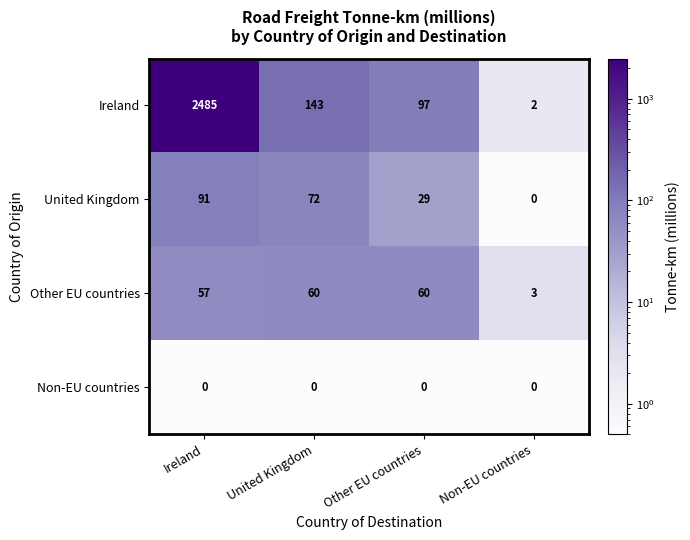

How many data points does each series have?

4